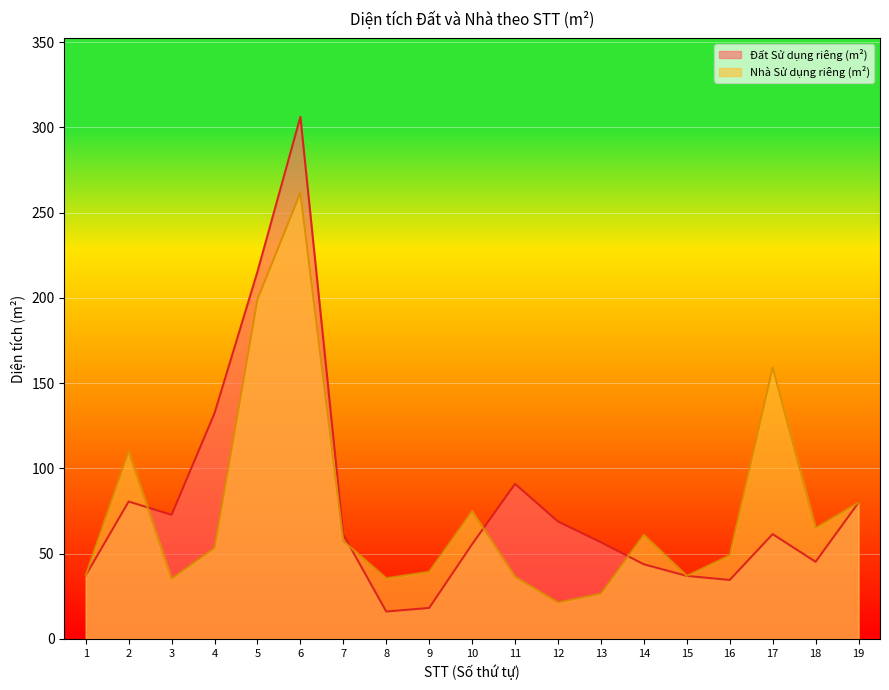

What is the value of the Đất Sử dụng riêng (m²) point at the 15th from the left?

37.0